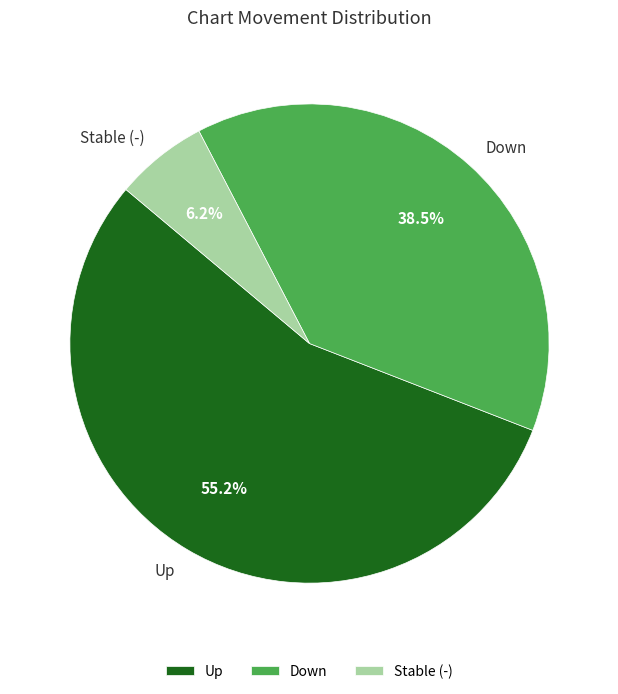

Which has a higher value, Down or Up?

Up